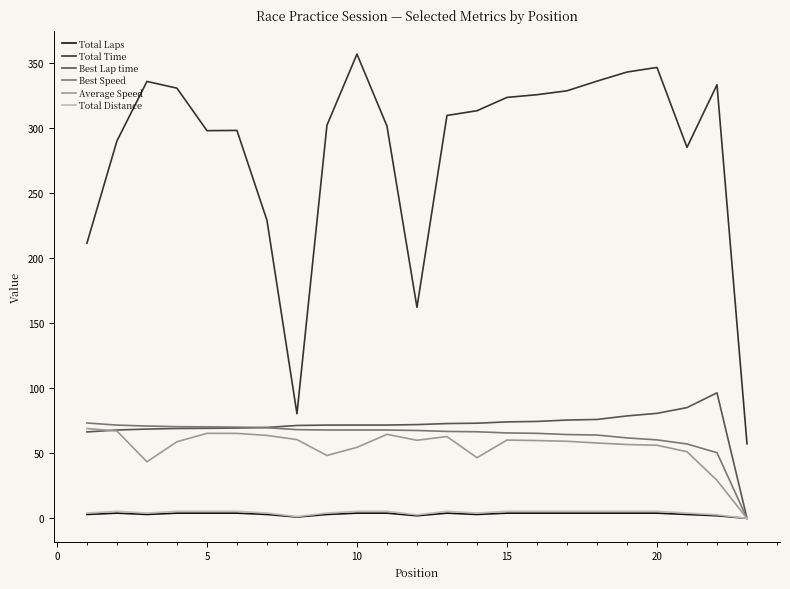

Which series has the largest range (max minus min)?

Total Time